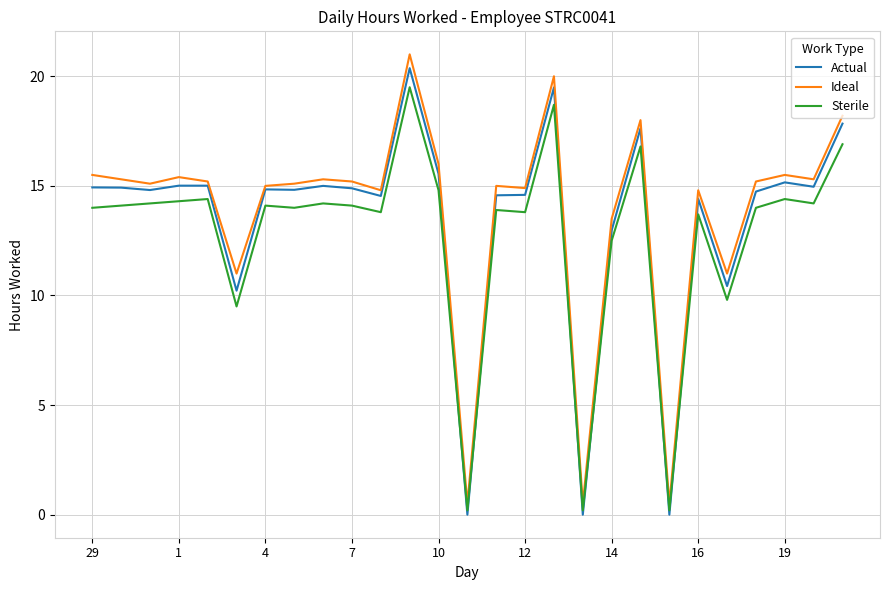

What is the maximum value for Sterile?

19.5